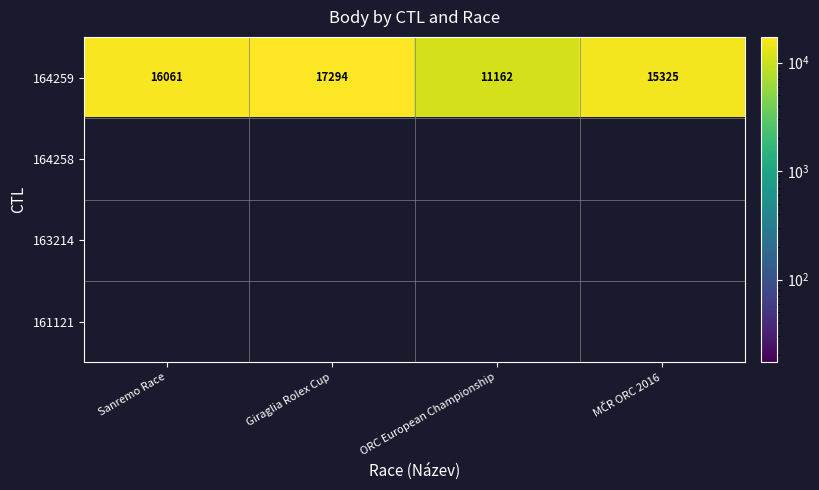

What is the difference between the 164259 values at Giraglia Rolex Cup and ORC European Championship?

6132